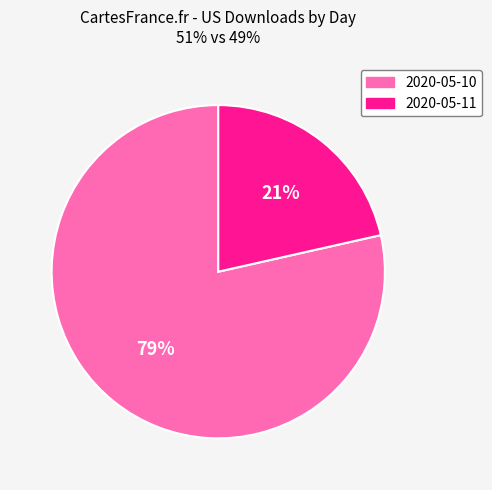

Does 2020-05-11 account for over 50% of the chart?

No